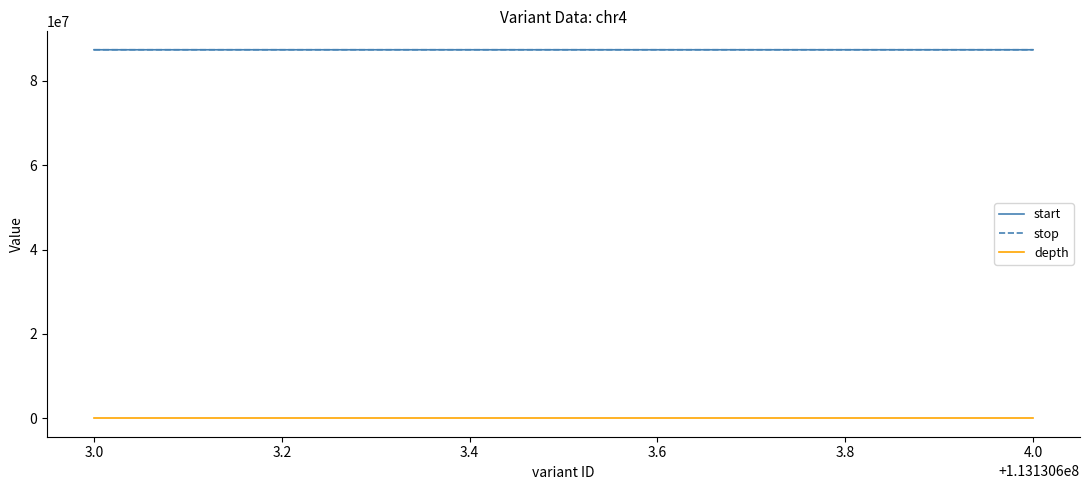

Which category has the highest value in the start series?

4.0